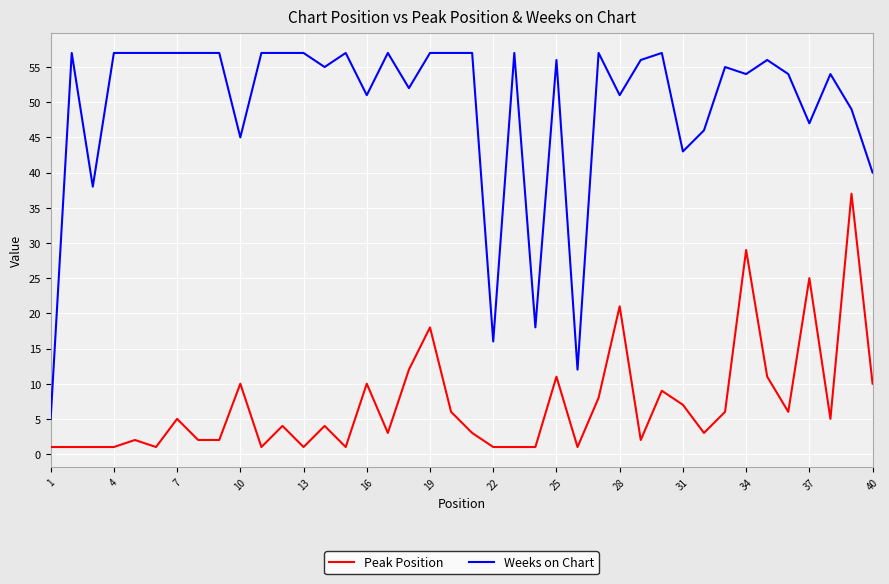

What is the maximum value for Weeks on Chart?

57